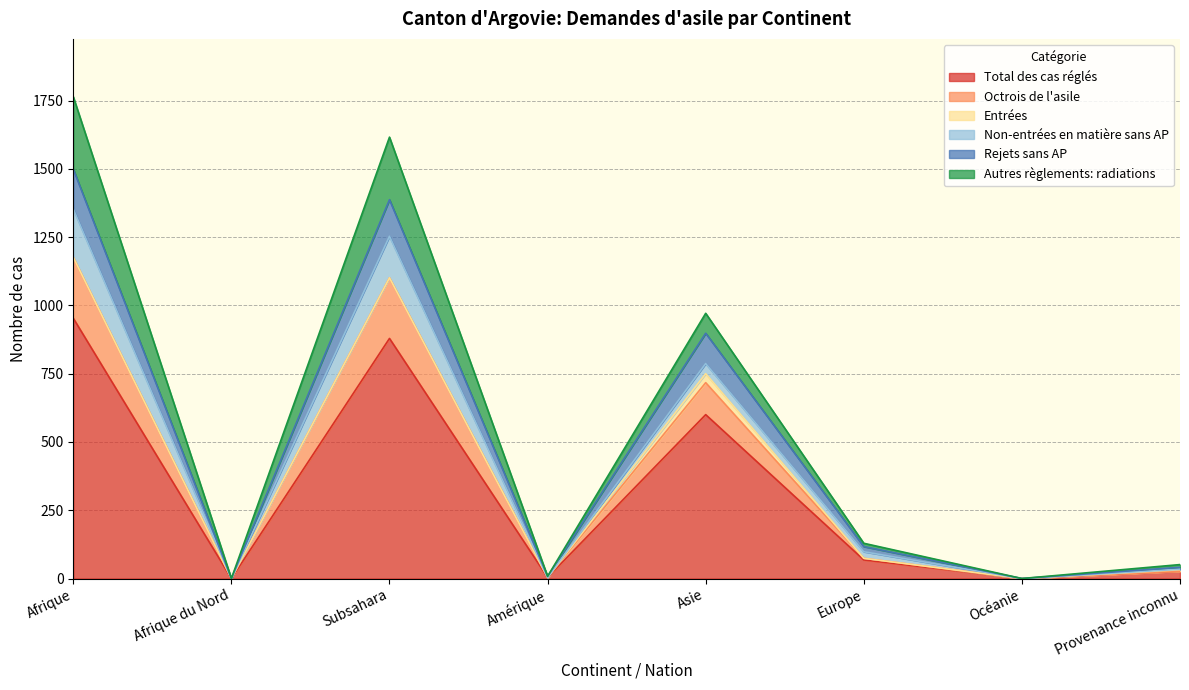

What is the maximum value for Total des cas réglés?

953